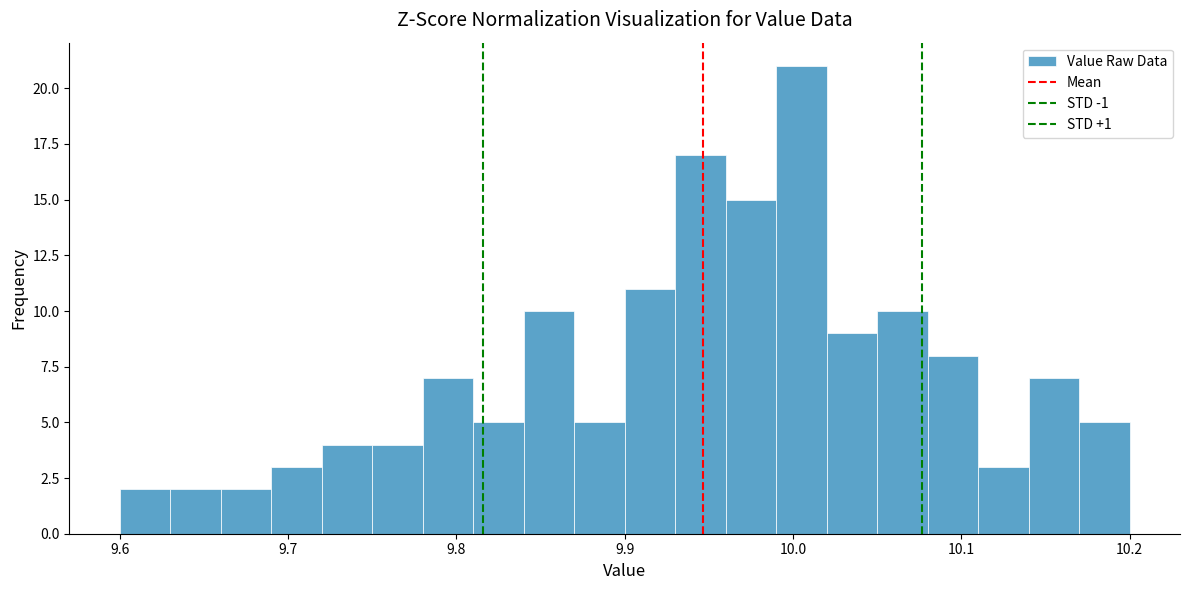

Read against the x-axis, roughly where is the centre of the tallest bar?

10.01